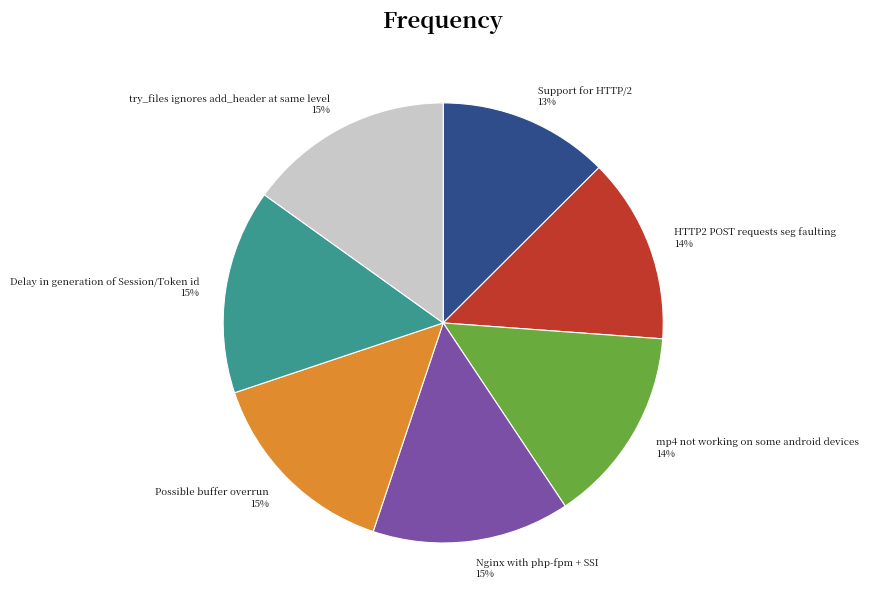

Is the sum of Nginx with php-fpm + SSI and mp4 not working on some android devices greater than half?

No